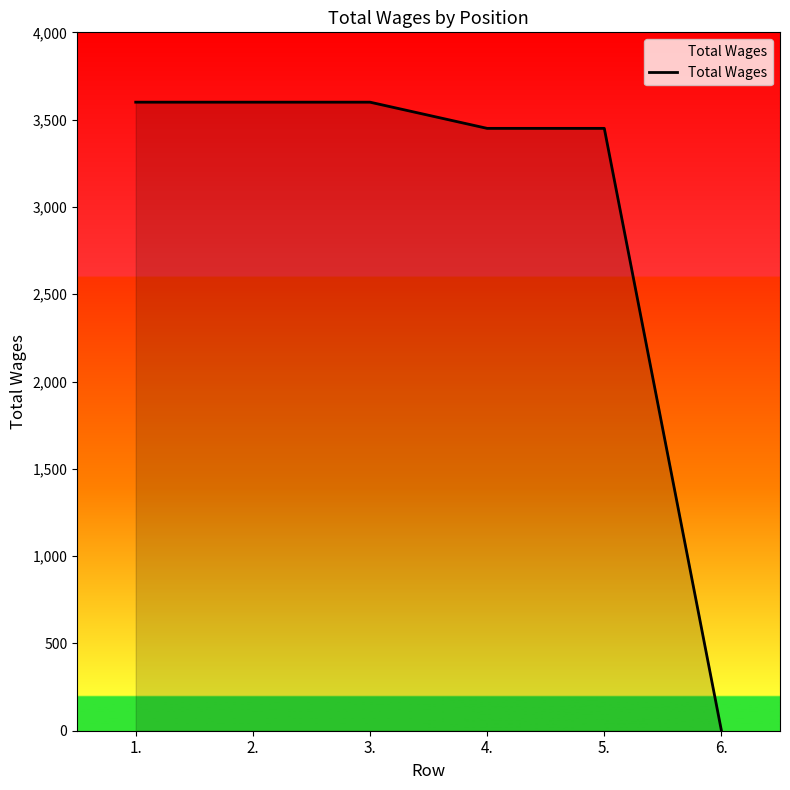

How many values are below 3600?

3